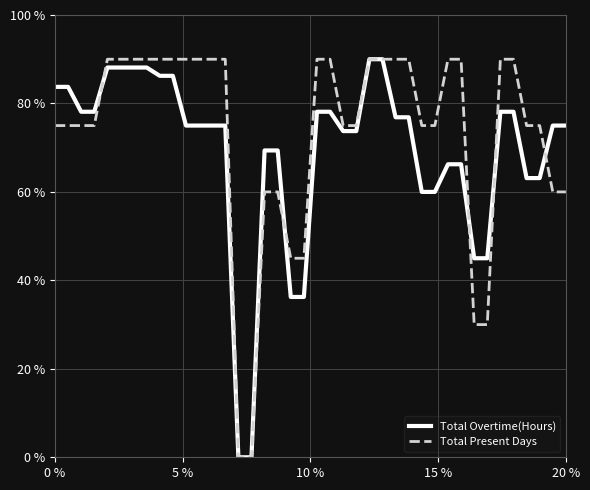

List the series in order of their overall mean, highest first.

Total Present Days, Total Overtime(Hours)